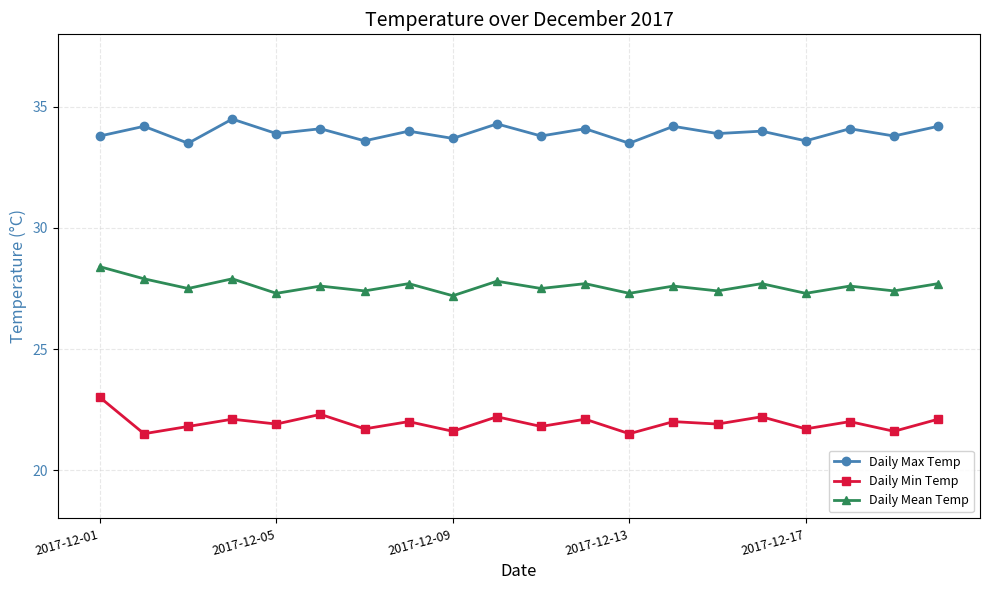

Rank the series by their average value, from lowest to highest.

Daily Min Temp, Daily Mean Temp, Daily Max Temp